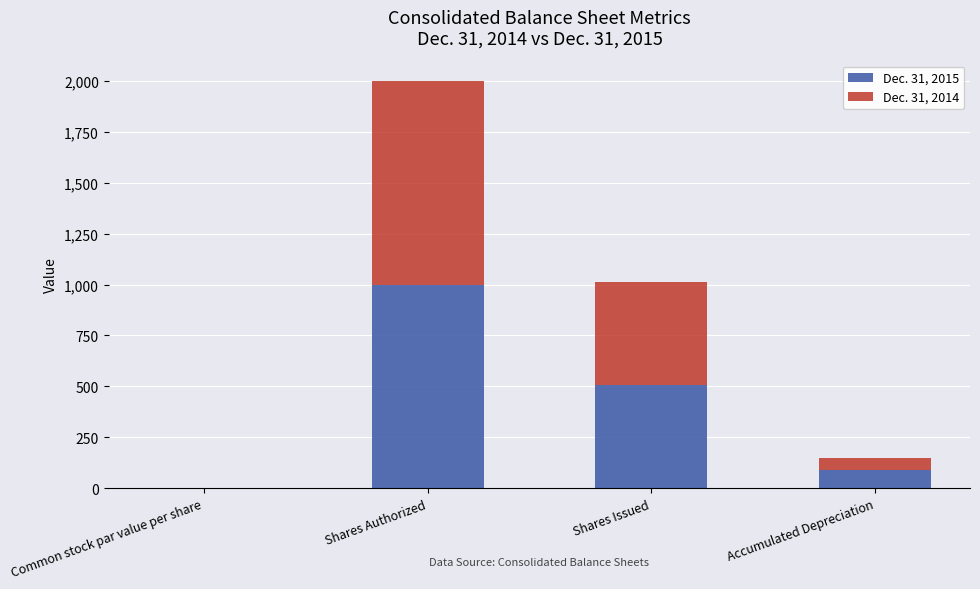

What is the total value across all series at Shares Issued?

1010